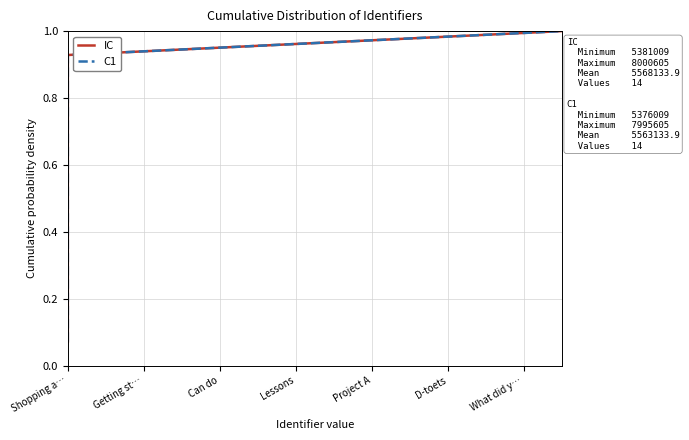

Is the value of IC at Shopping a… greater than the value of C1 at Shopping a…?

No